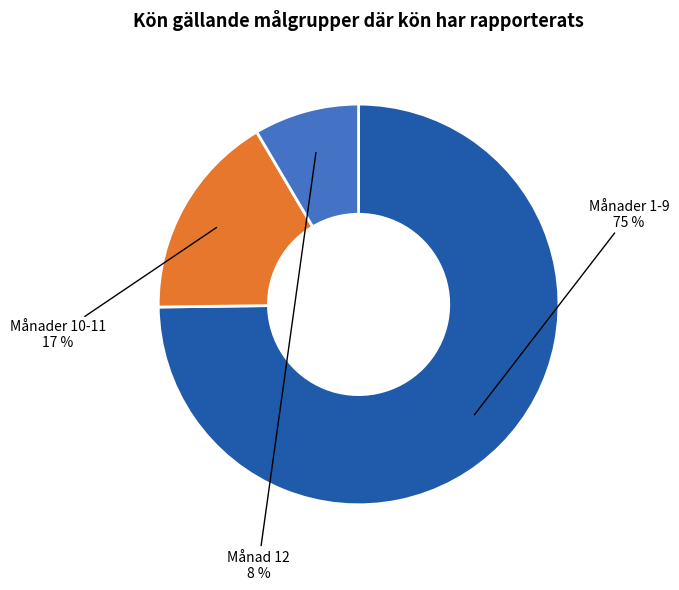

To the nearest percent, what is the average slice percentage?

33%